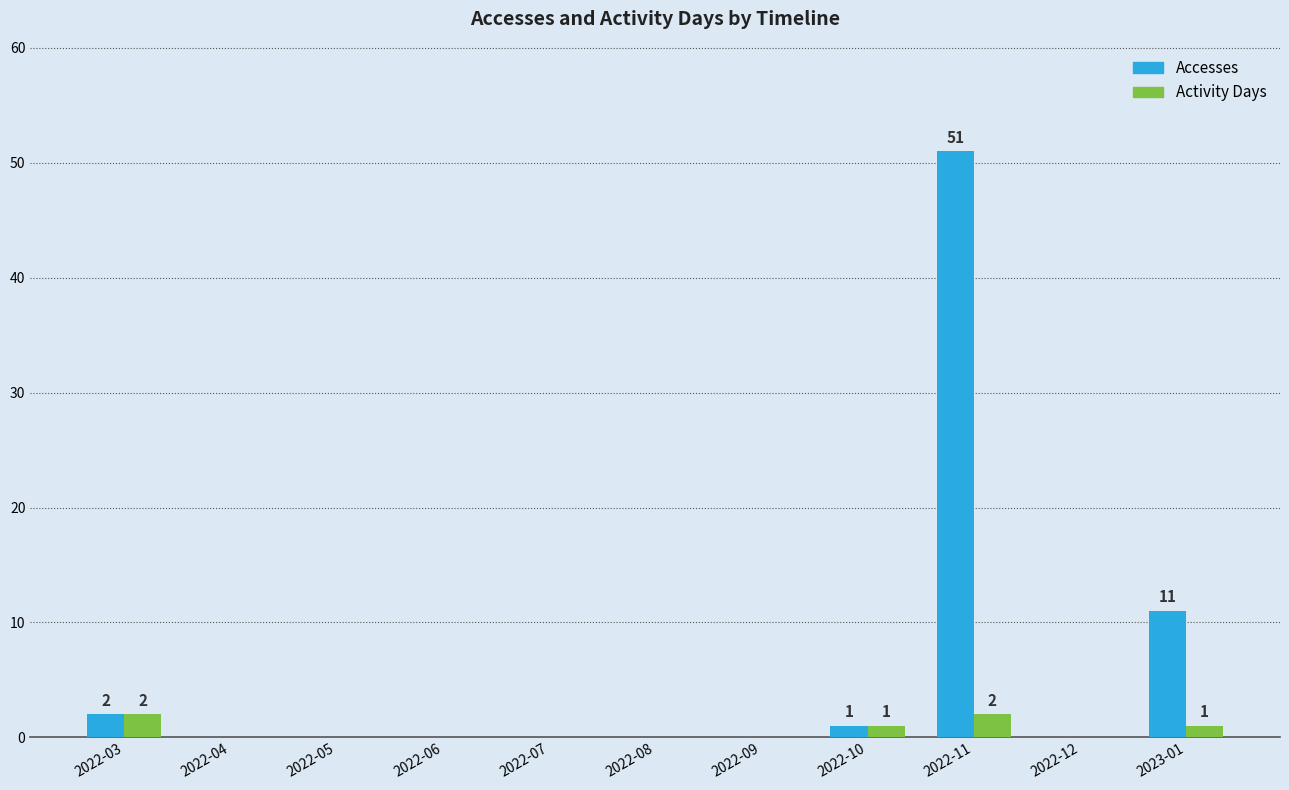

At which label is Accesses closest to 25?

2023-01